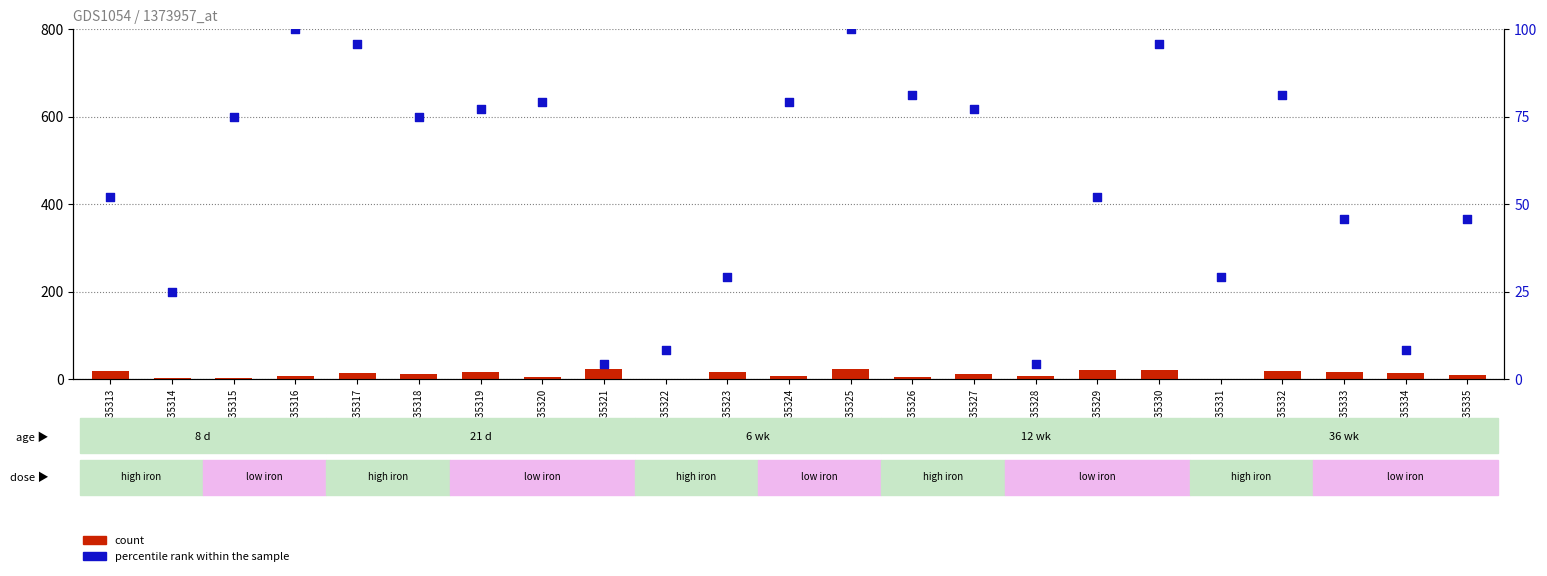

At how many categories does at least one series exceed 21?

20